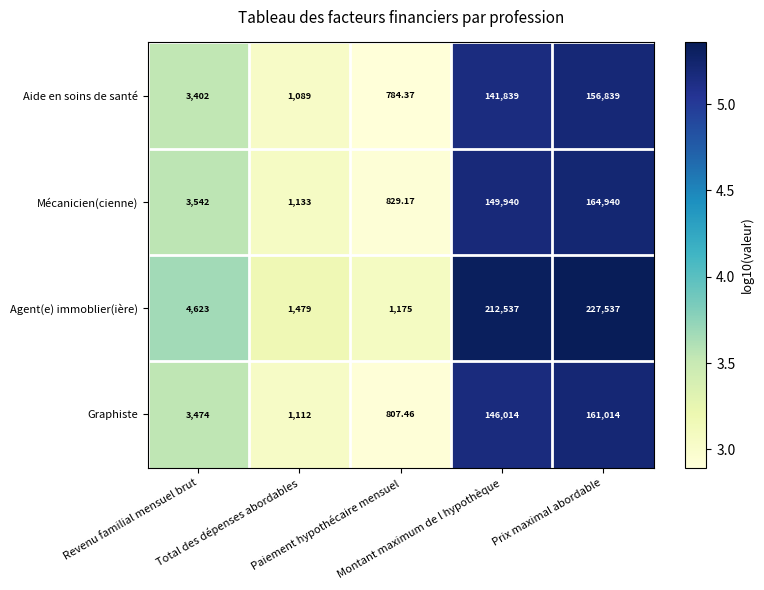

What is the total value across all series at Prix maximal abordable?

710330.0